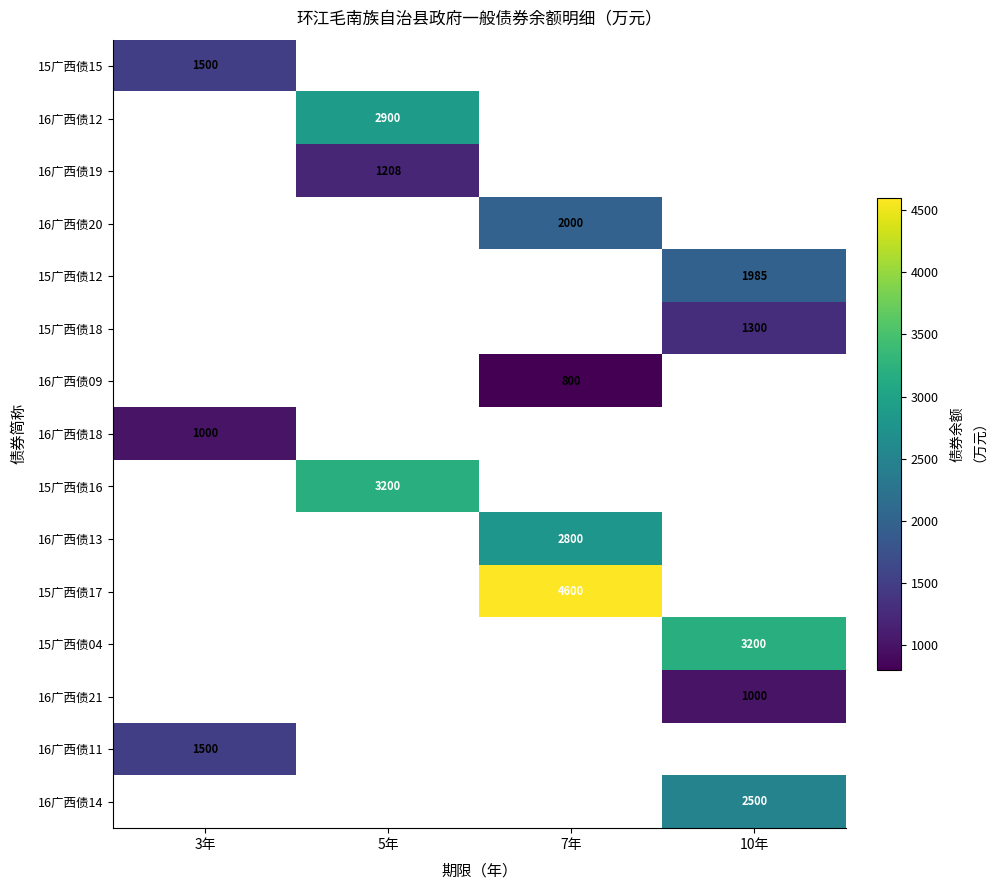

Is the value of 16广西债18 at 3年 greater than the value of 15广西债17 at 7年?

No